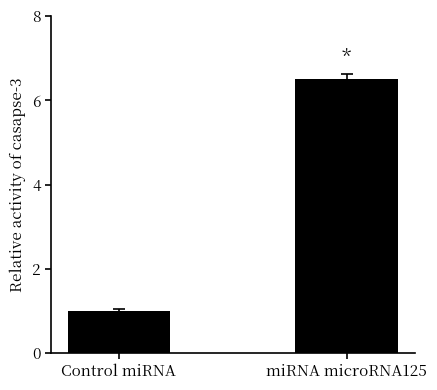

What is the label of the 2nd bar from the left?

miRNA microRNA125